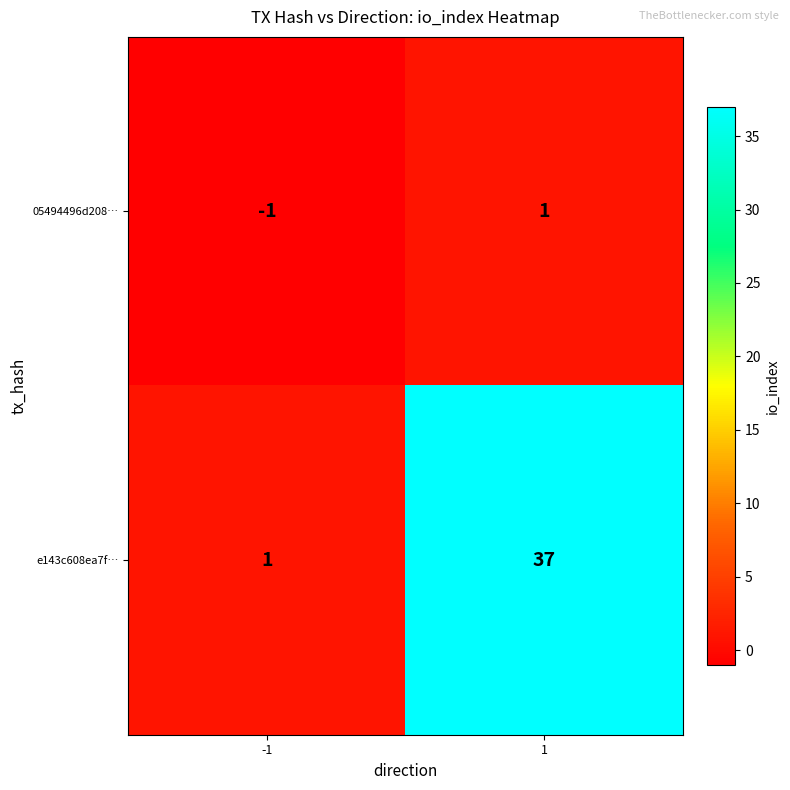

How many categories are shown in the chart?

2